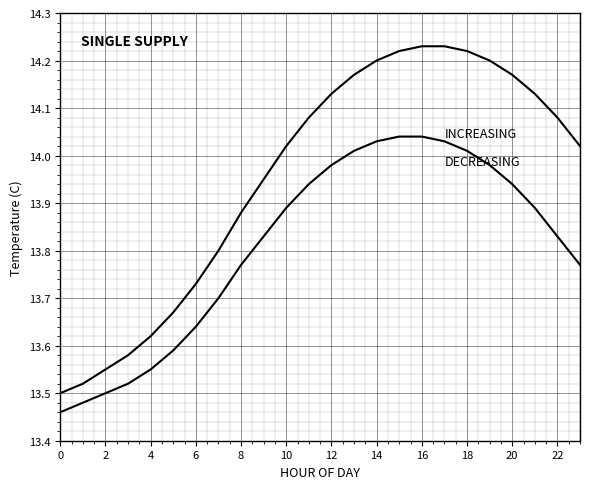

How many lines are shown in the chart?

2